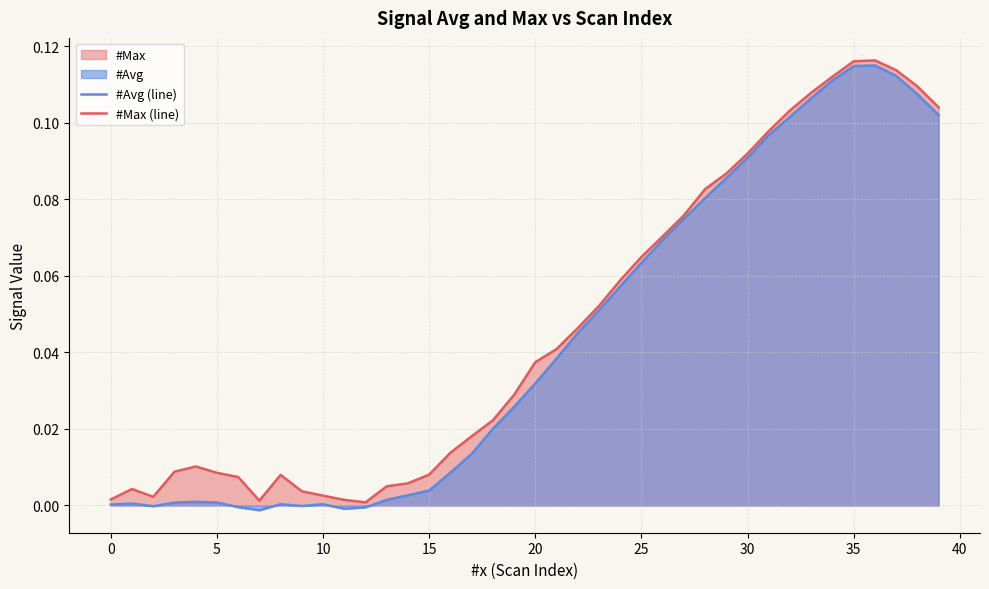

At 39, list the series in order from largest to smallest.

#Max (line), #Avg (line)